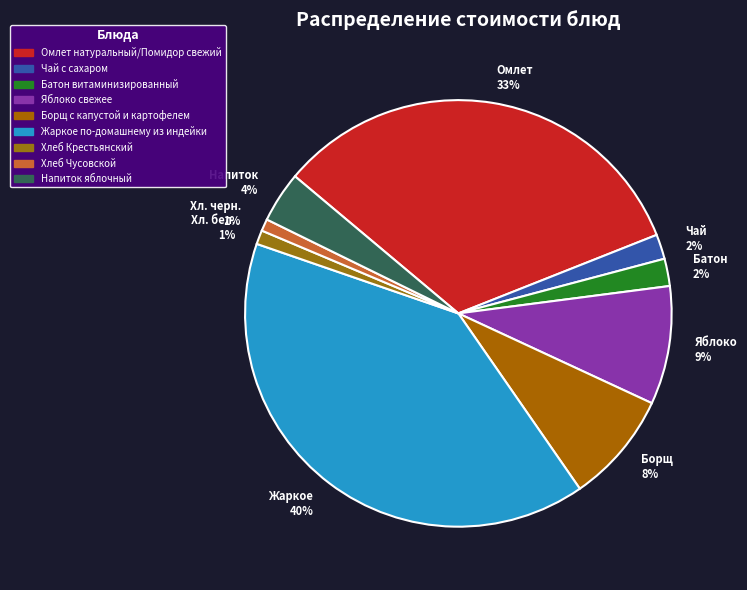

Which slice is the largest?

Жаркое